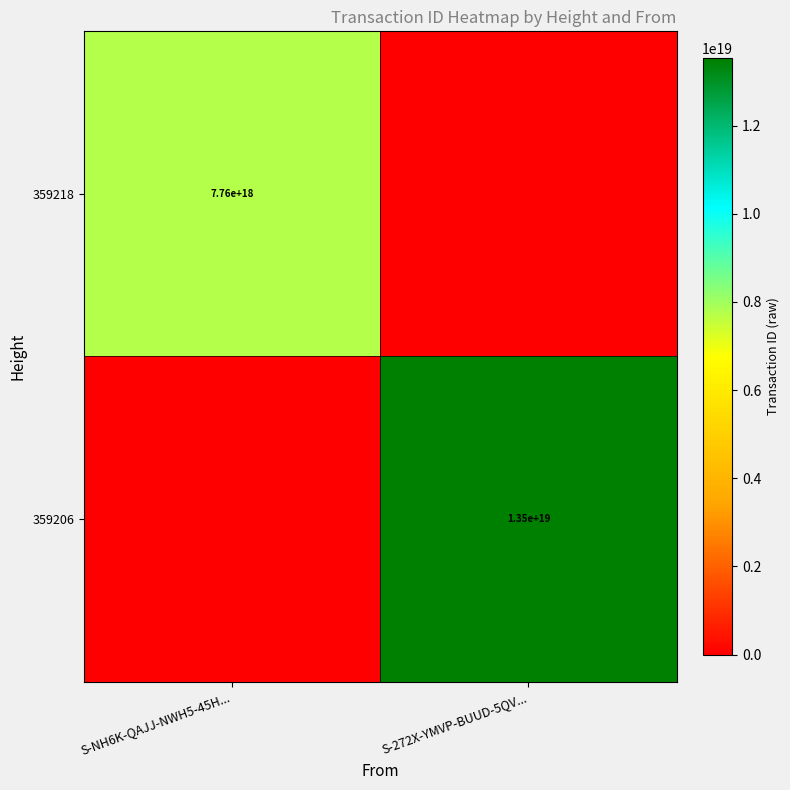

At which category is the sum across all series the highest?

S-272X-YMVP-BUUD-5QV...